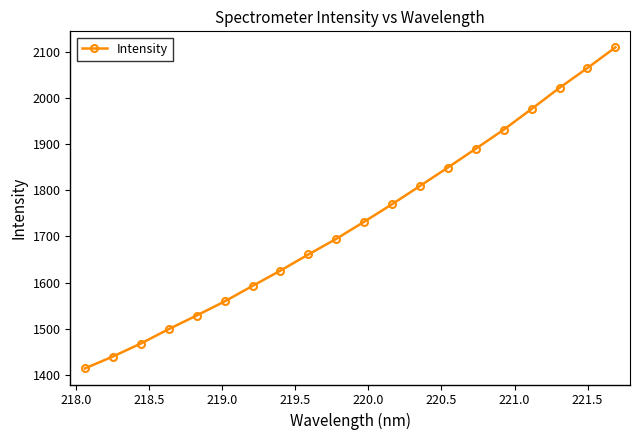

What is the maximum value shown in the chart?

2110.2